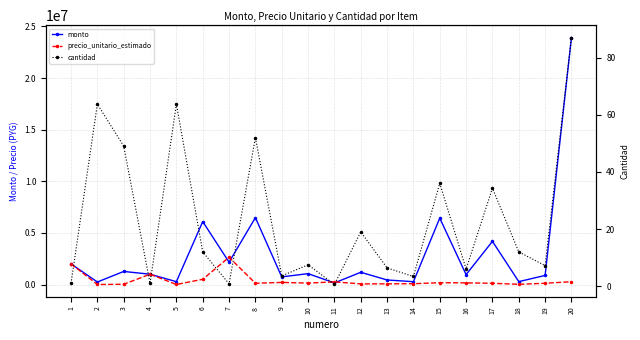

What is the difference between the second highest and second lowest values in the cantidad series?

62.9